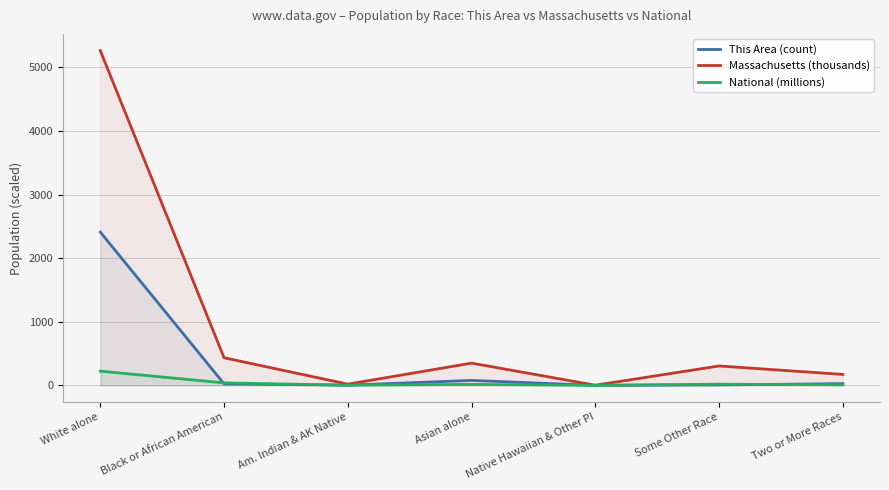

Where does the Massachusetts (thousands) series first go above 305?

White alone